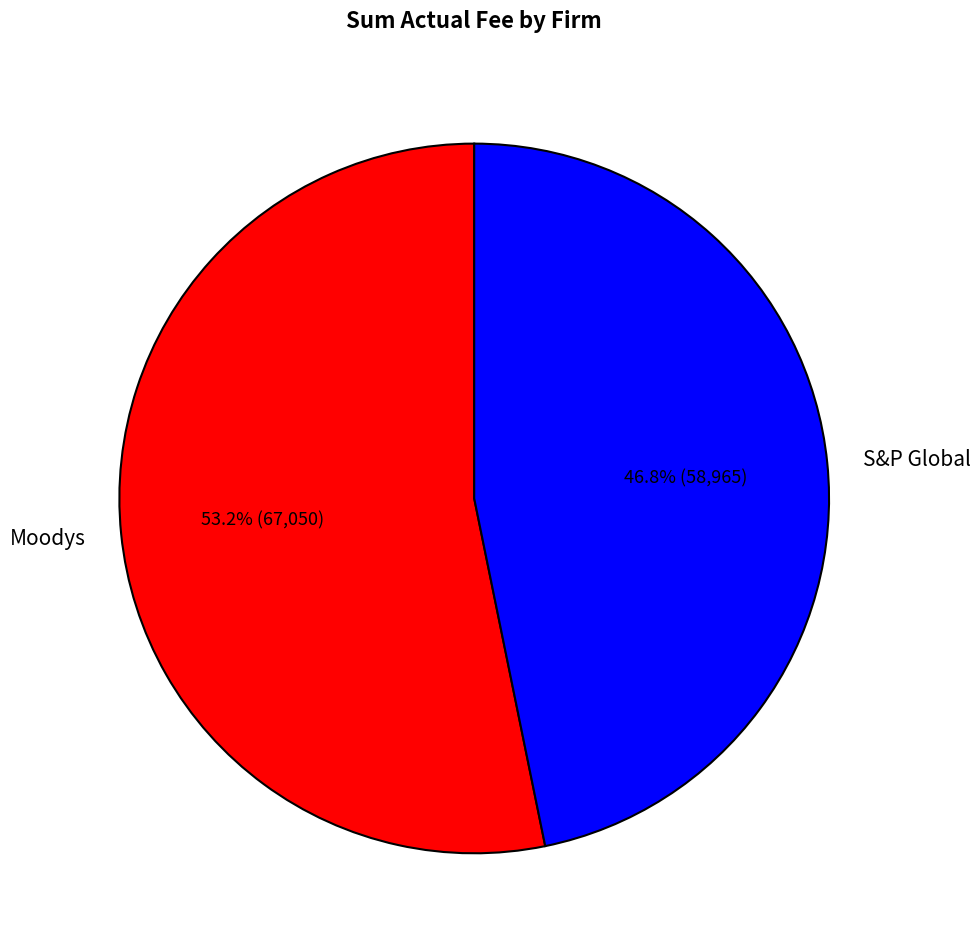

The Moodys slice represents 39% of the pie. True or false?

False